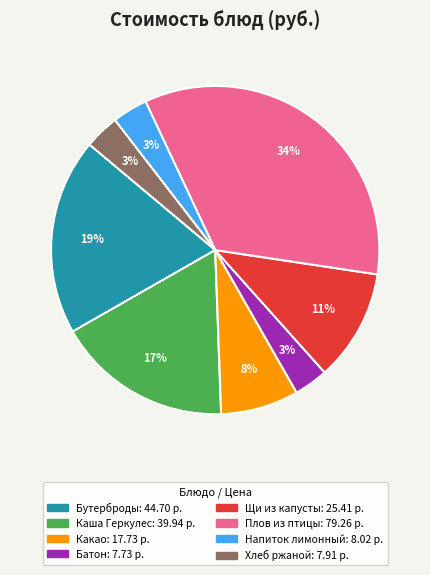

Is there any slice that represents more than half of the pie?

No